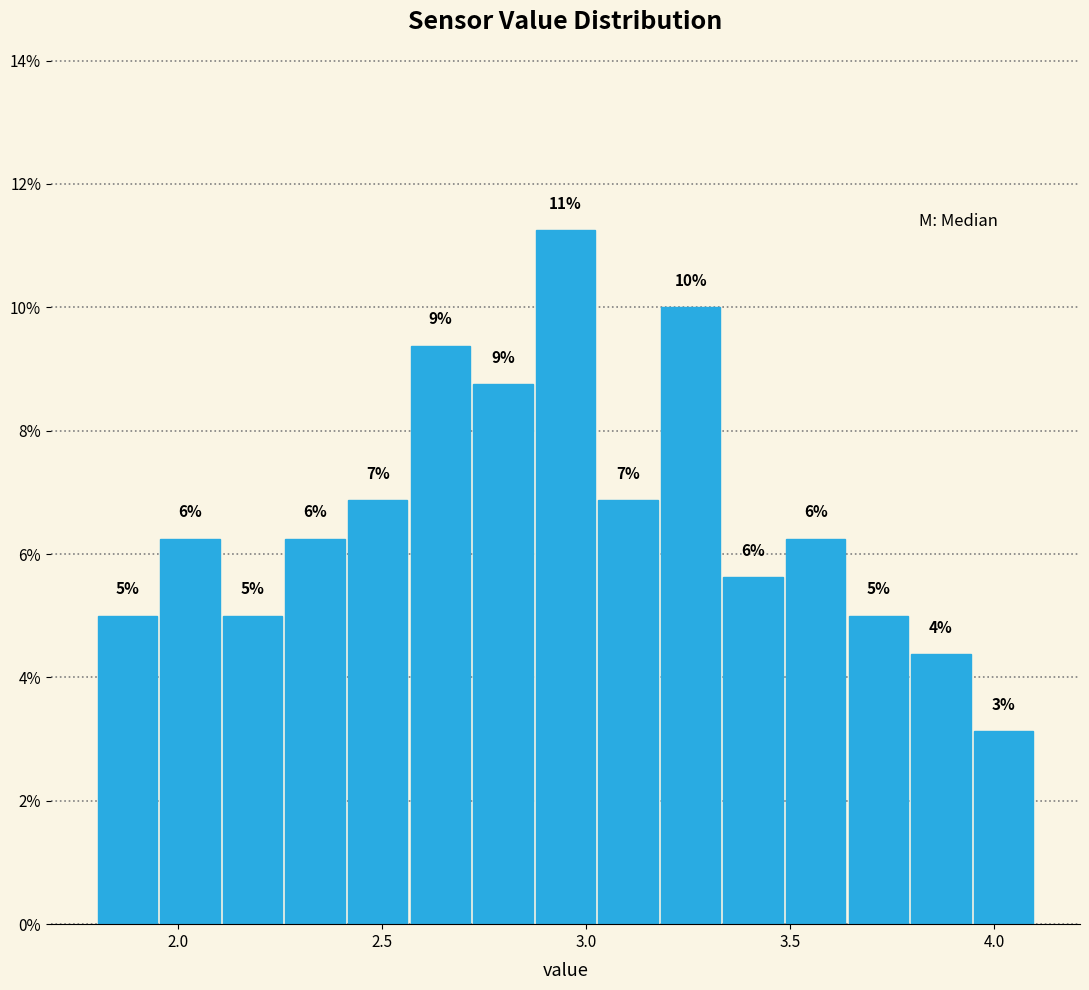

Around what value on the x-axis is the tallest bar? Give the approximate position of its centre, as read against the axis.

2.95